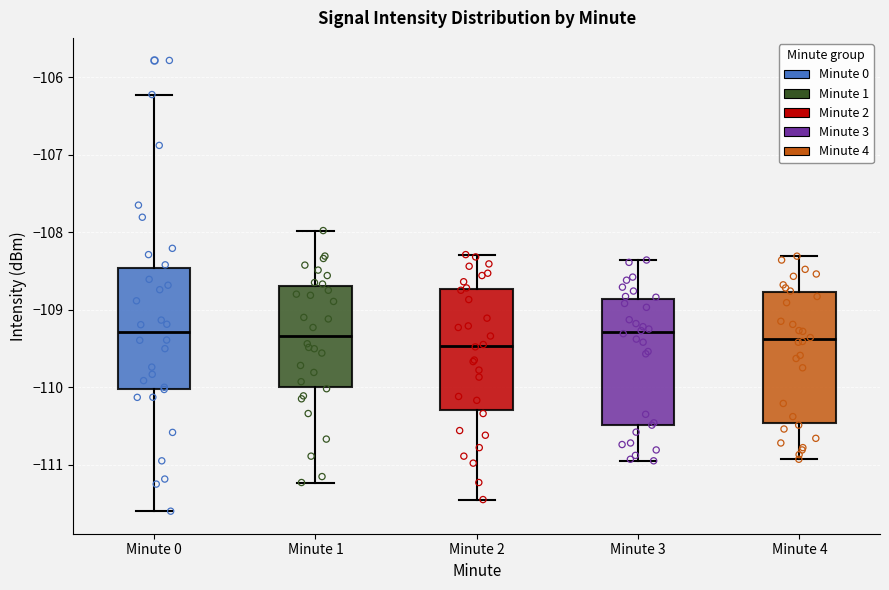

Where is the lower edge of the box for Minute 2 on the y-axis? The values are not printed on the chart, so give them approximately, as read against the axis.

-110.3